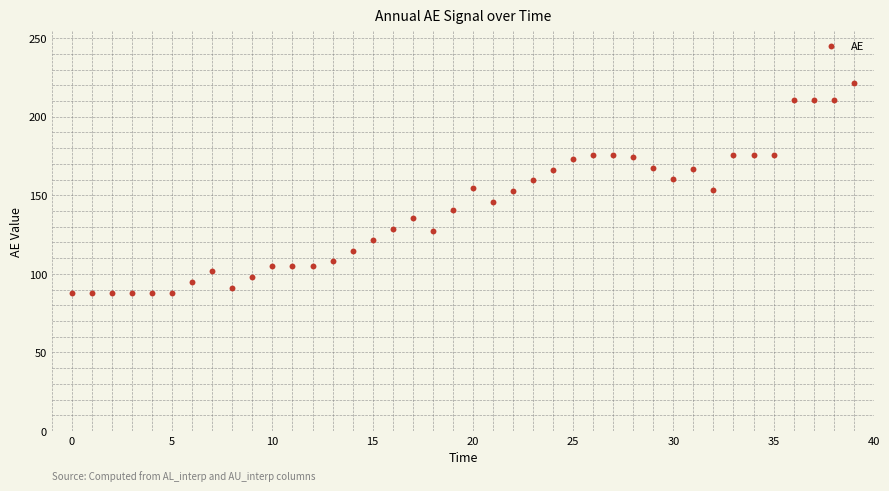

What is the range of Y values (max minus min)?

133.4